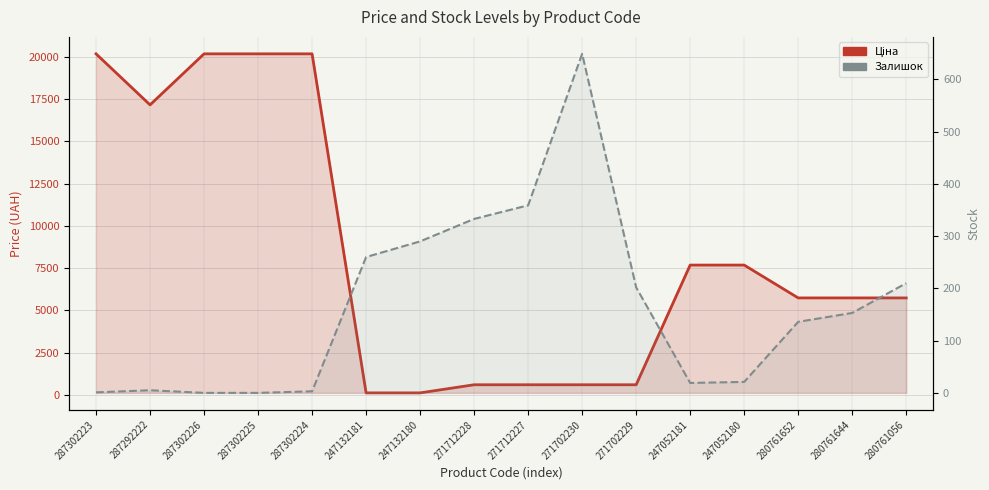

What is the sum of all Ціна values?

133098.0